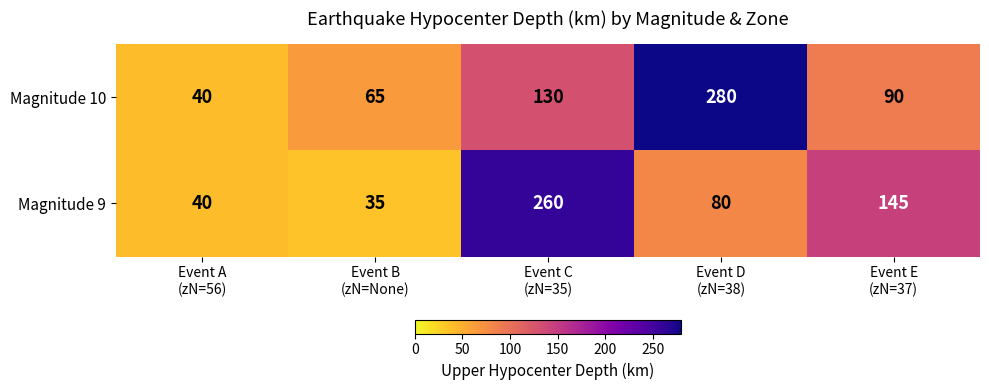

What is the minimum value shown in the chart?

35